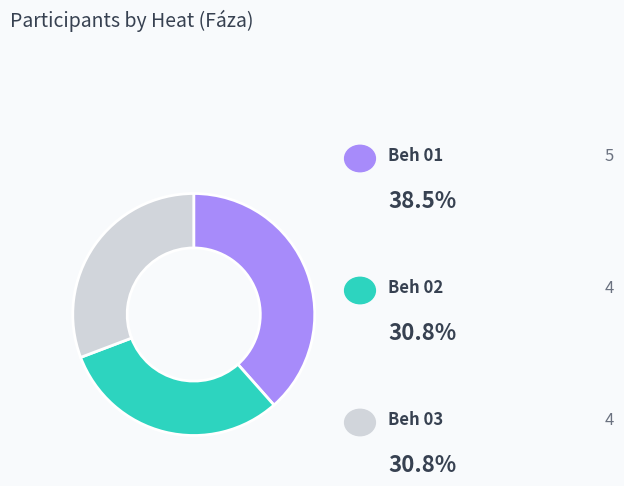

Is there any slice that represents more than half of the pie?

No